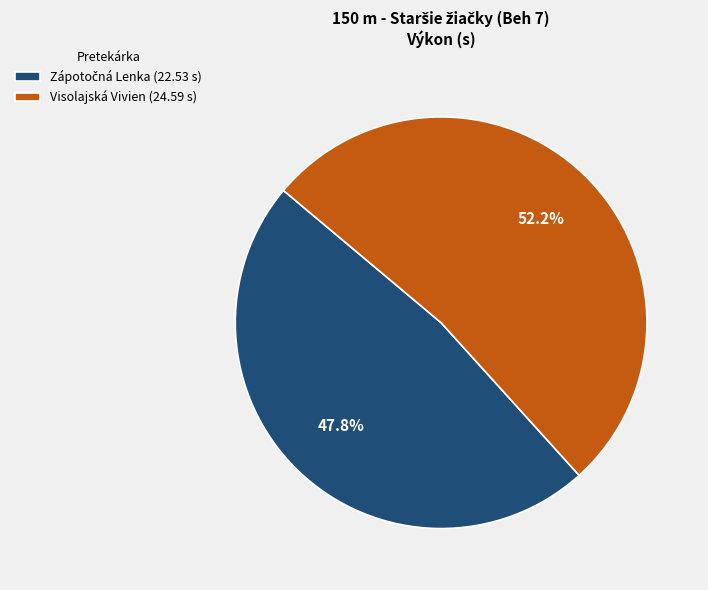

Is there any slice that represents more than half of the pie?

Yes